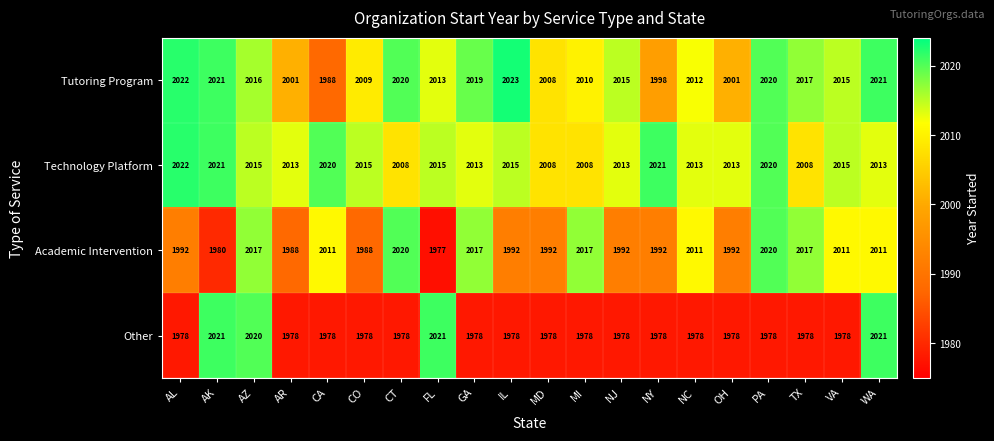

Which series changed the most between AL and NY?

Tutoring Program